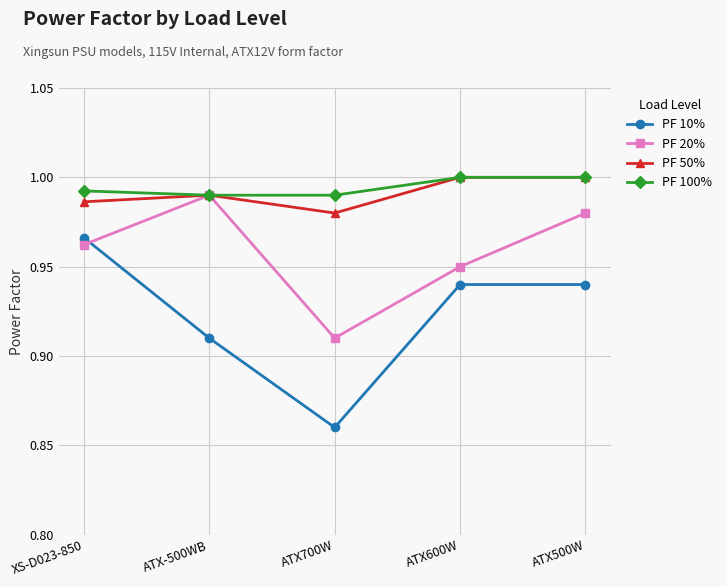

True or false: PF 100% and PF 10% cross at least once.

False